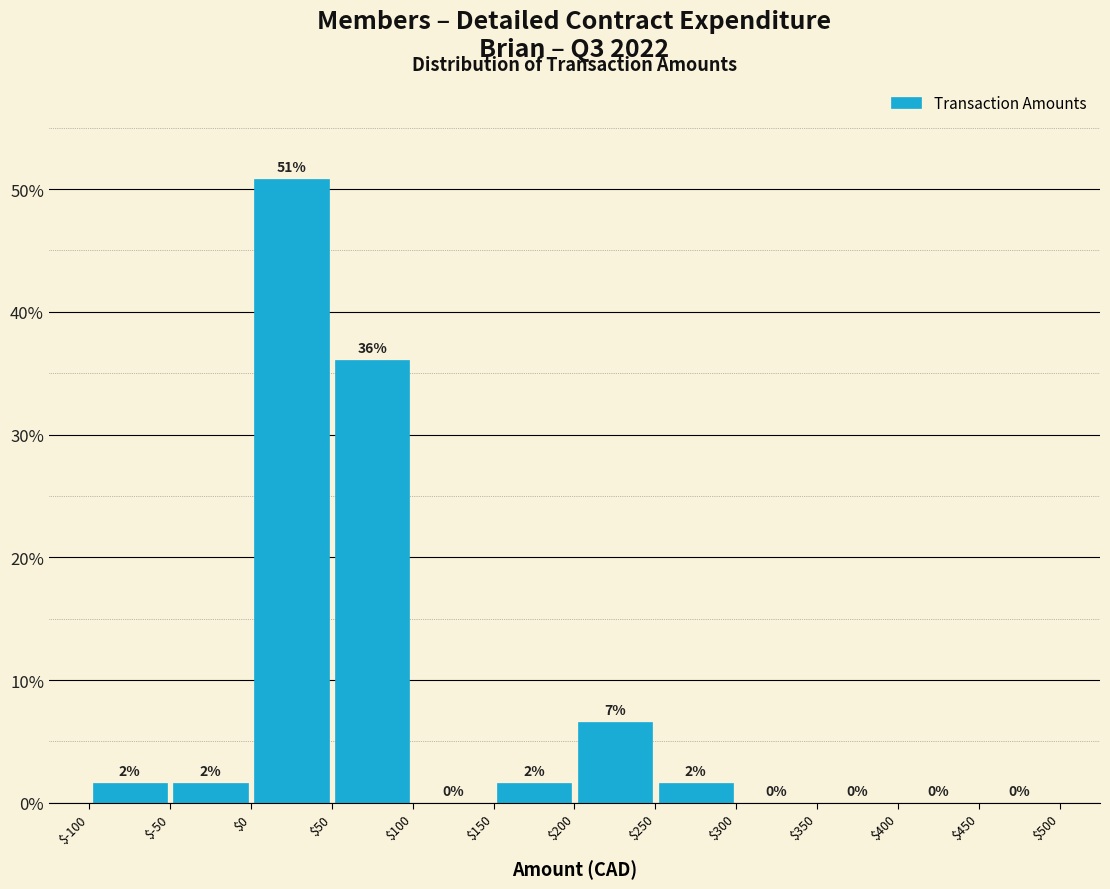

Which range on the x-axis has the tallest bar?

$0 to $50